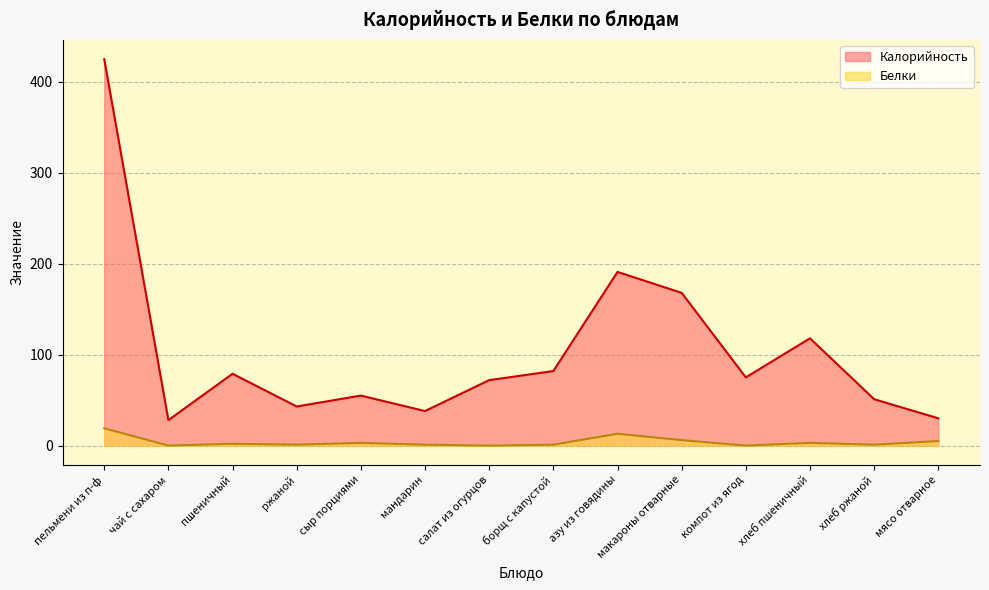

At which category is the sum across all series the highest?

пельмени из п-ф